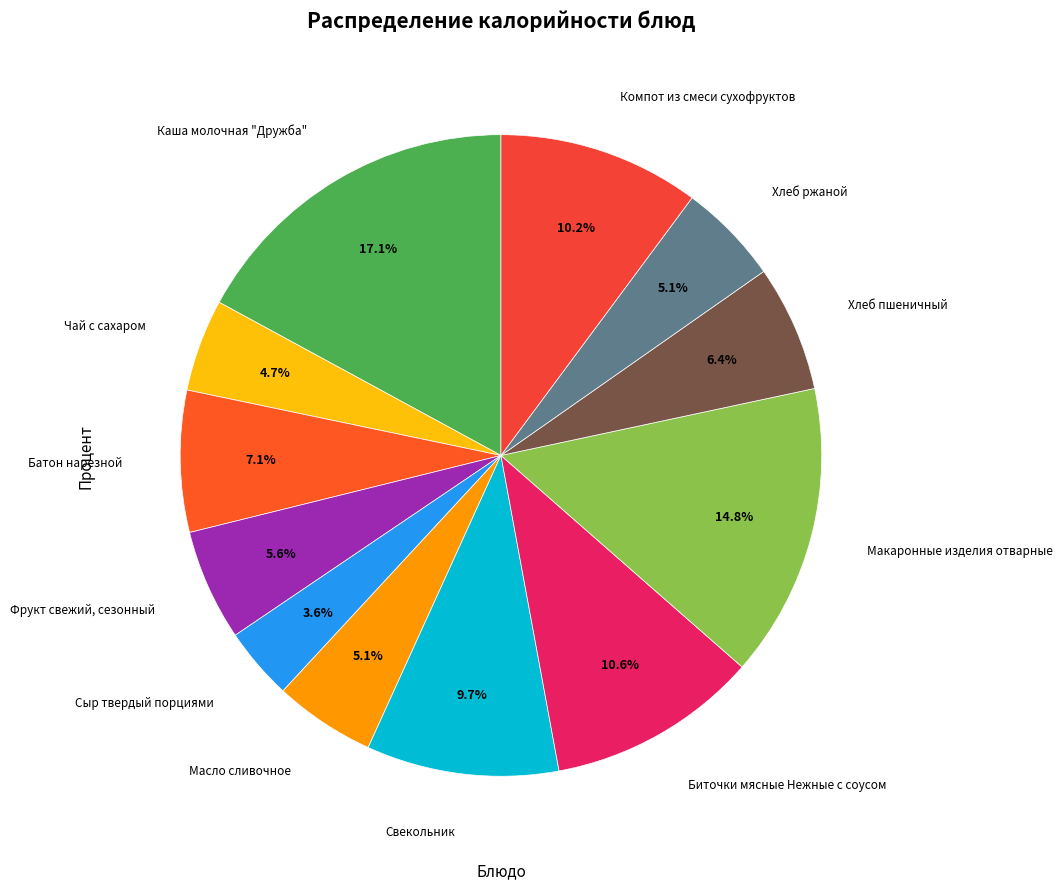

What percentage is the Сыр твердый порциями slice, to the nearest percent?

4%